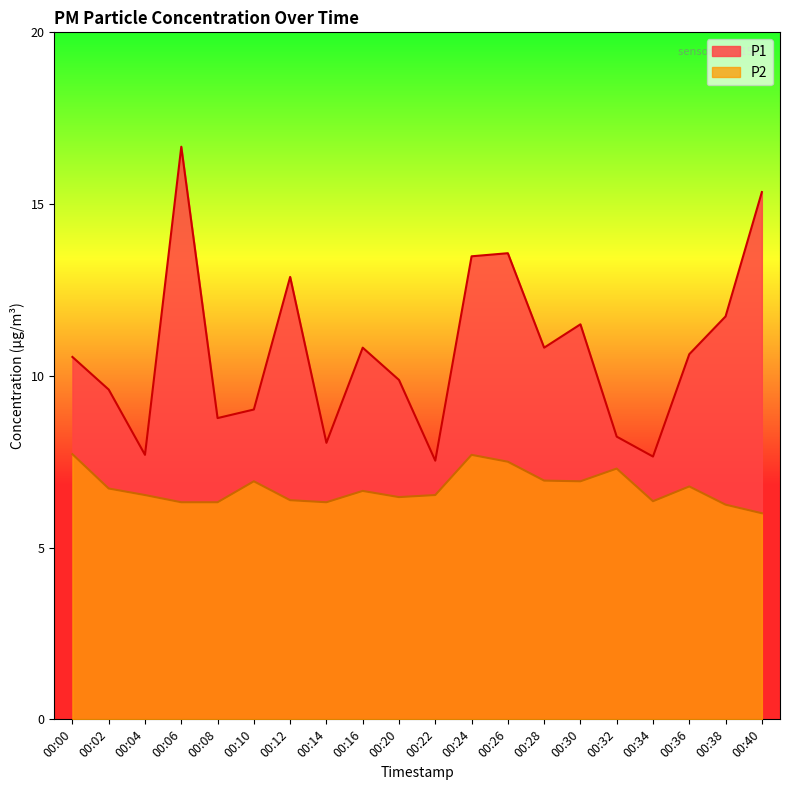

True or false: P2 and P1 cross at least once.

False